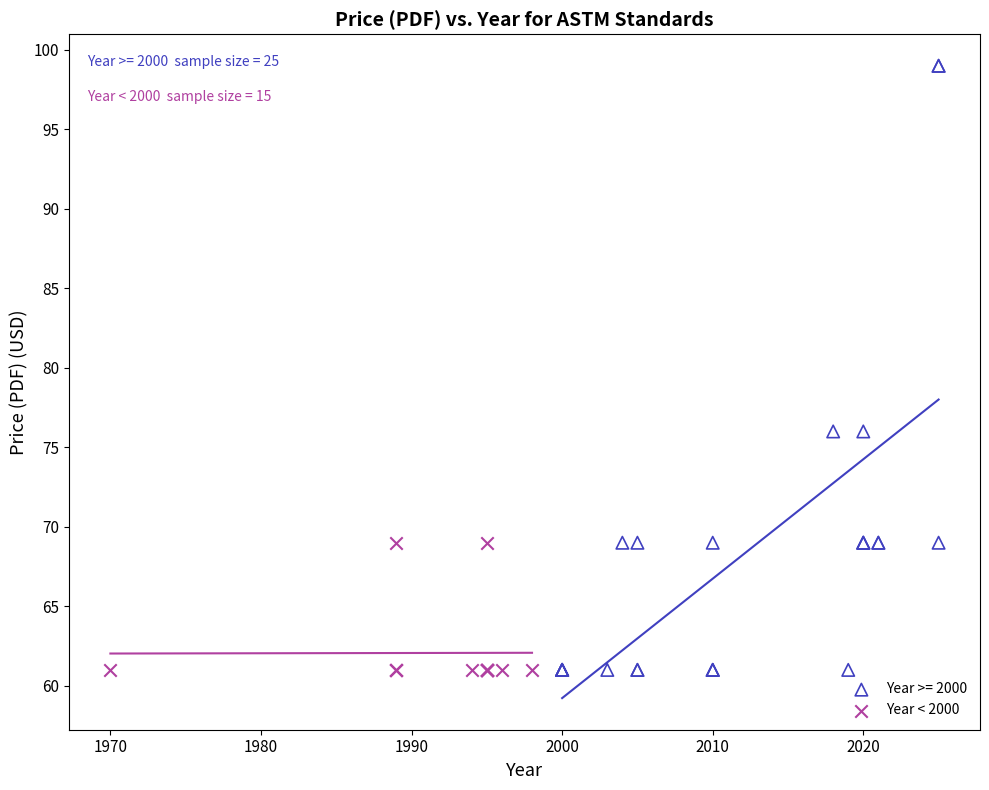

Which series has the widest spread of Y values?

Year >= 2000